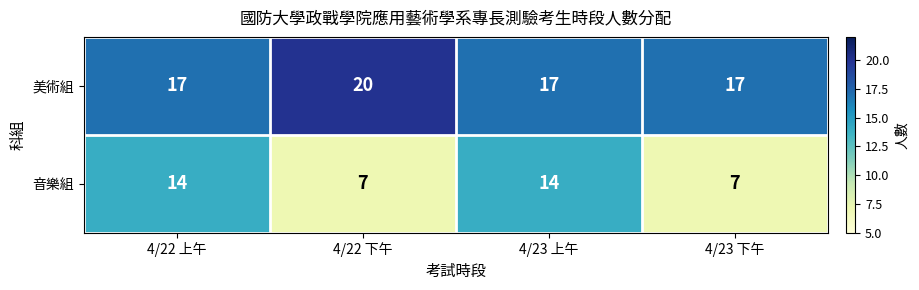

List the series in order of their peak value, lowest first.

音樂組, 美術組